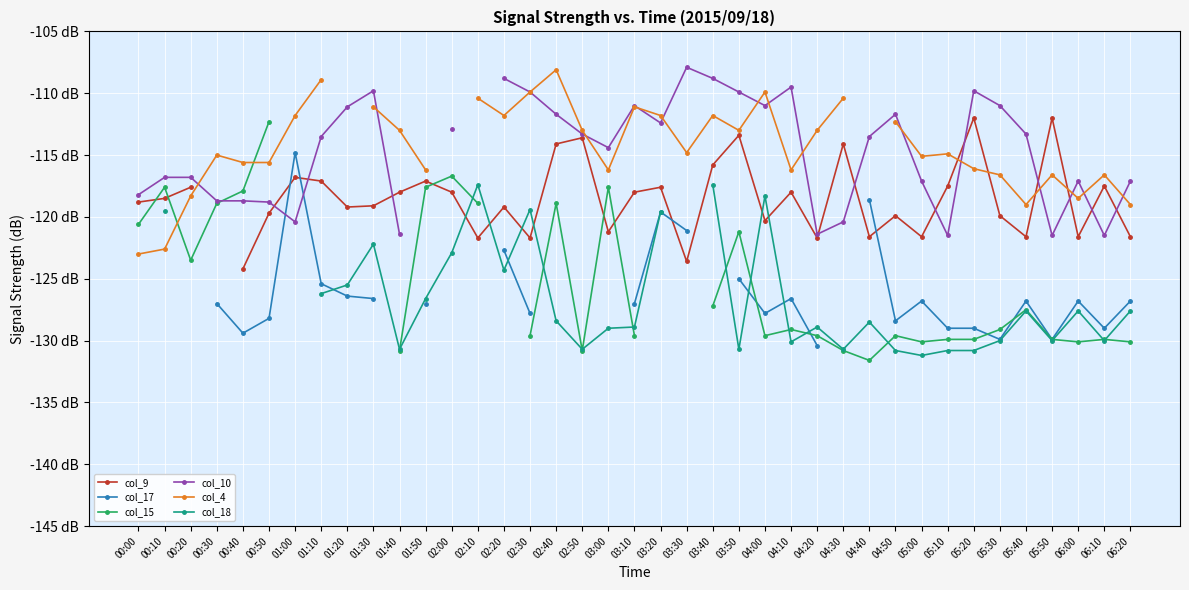

Does the chart display data point markers on the line(s)?

Yes